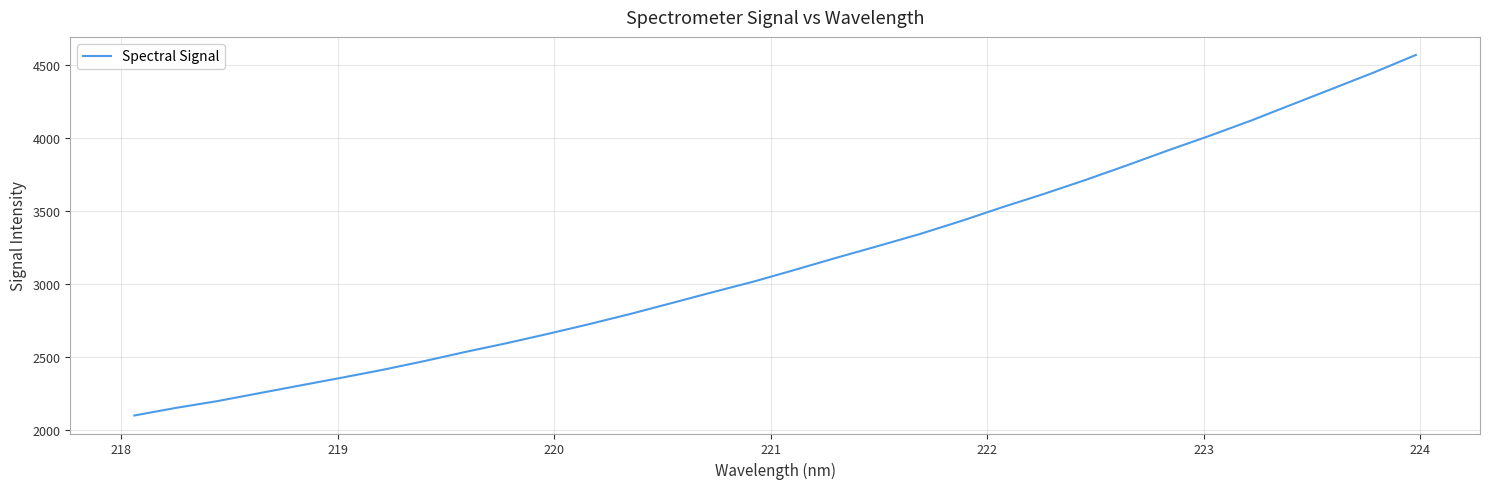

What is the maximum value shown in the chart?

4568.6